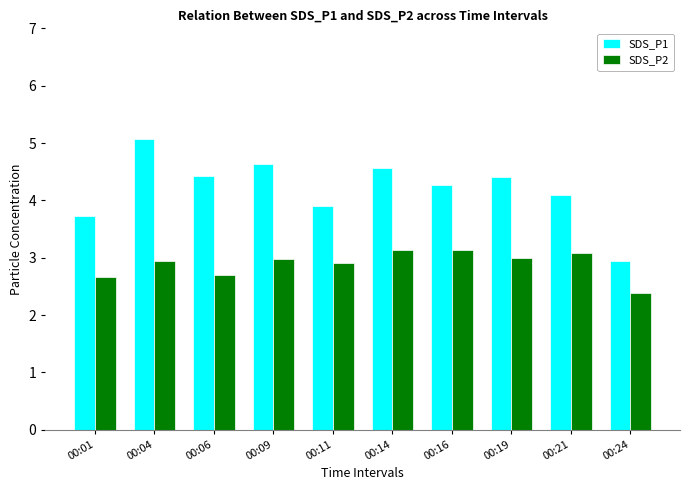

How many bars are there in total?

20